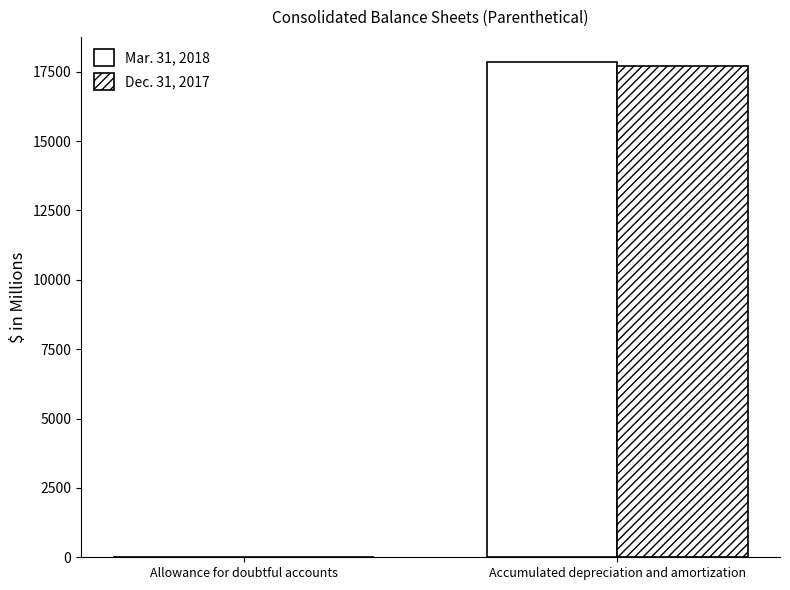

Are the bars grouped side by side (vs. stacked)?

Yes